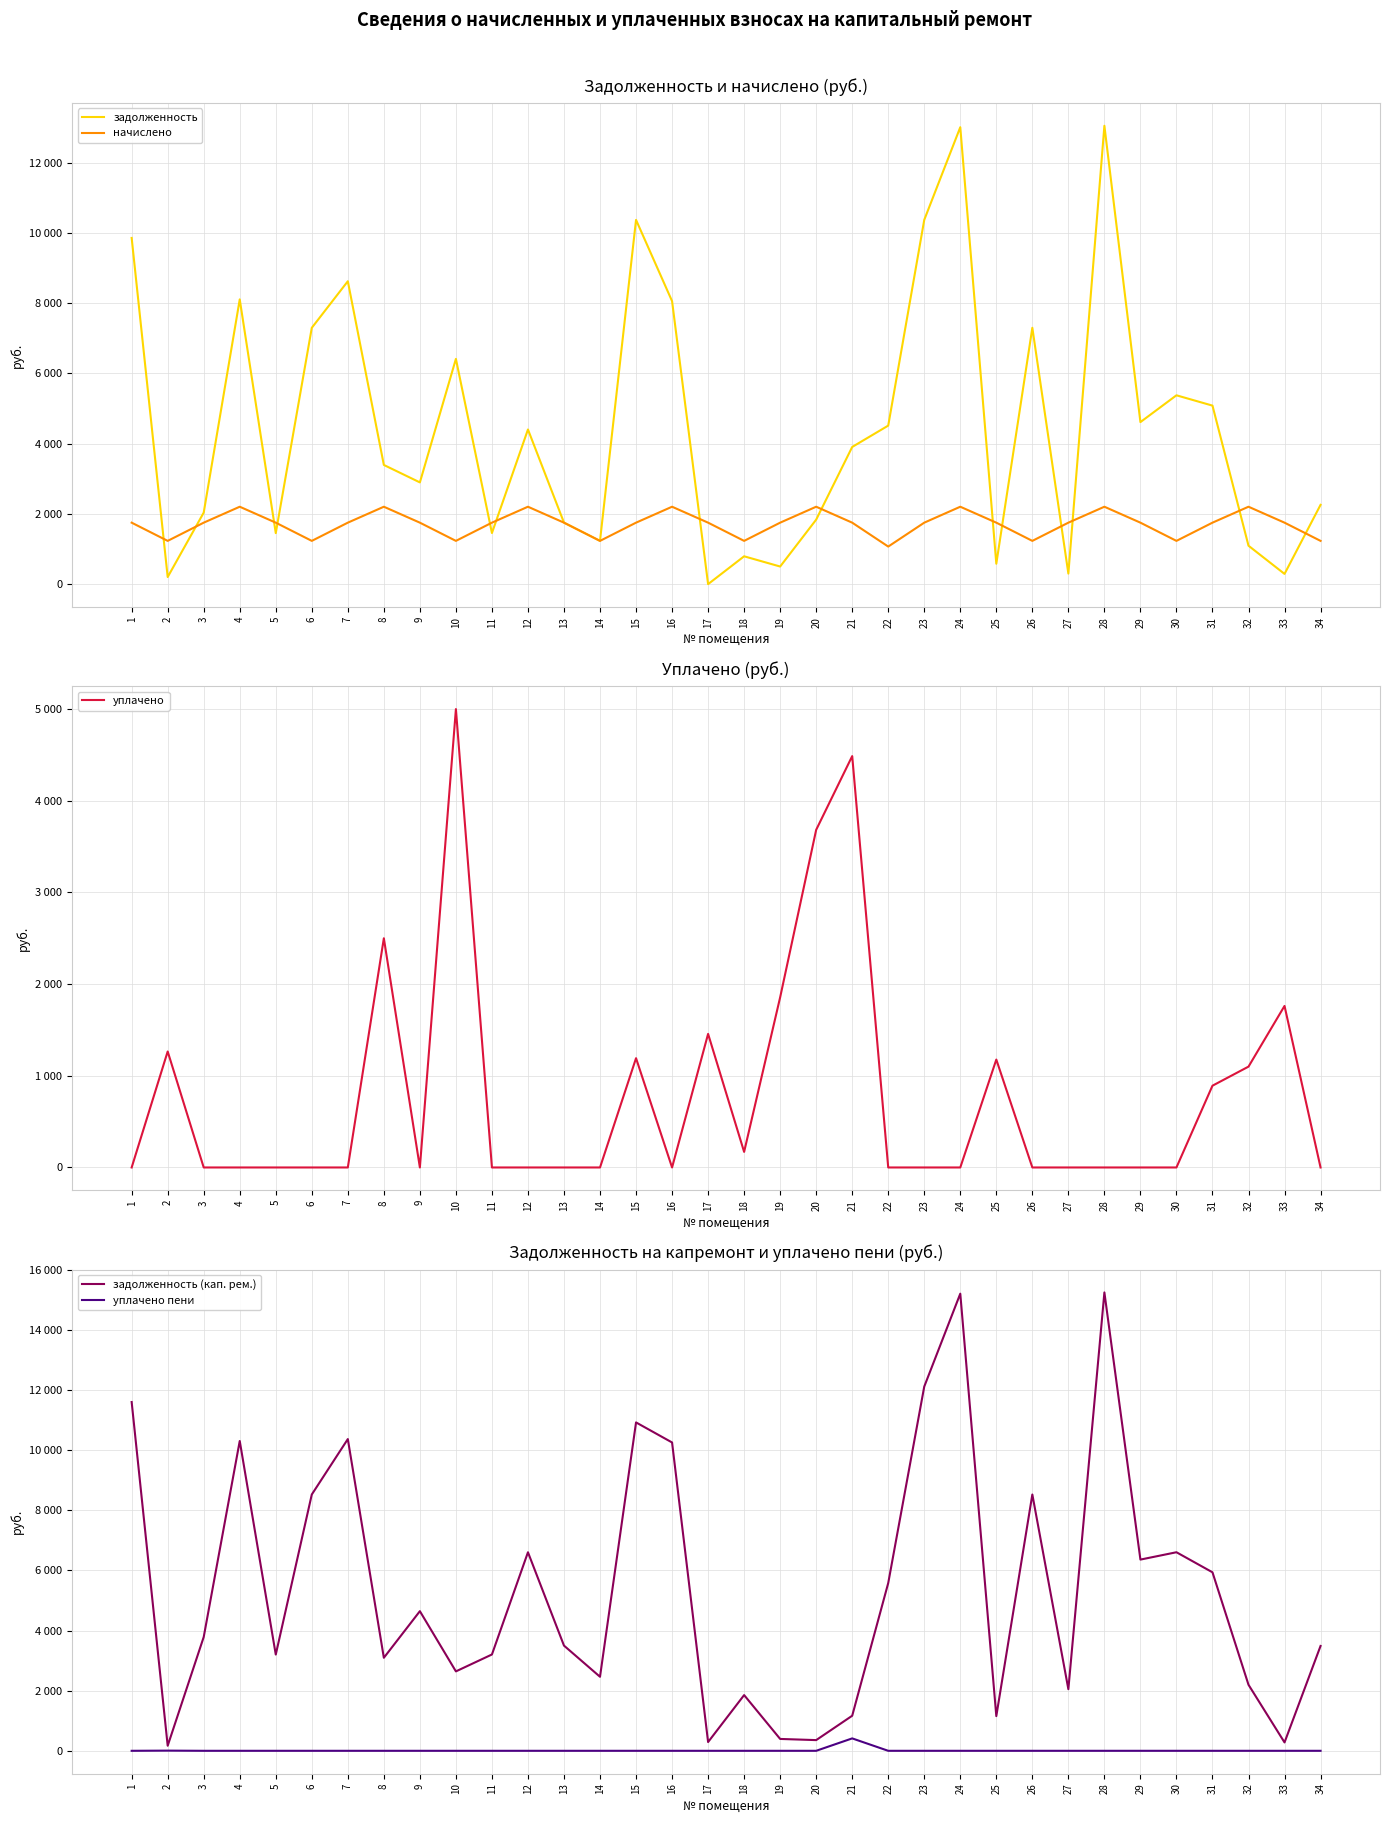

How many positive values does the уплачено series have?

13